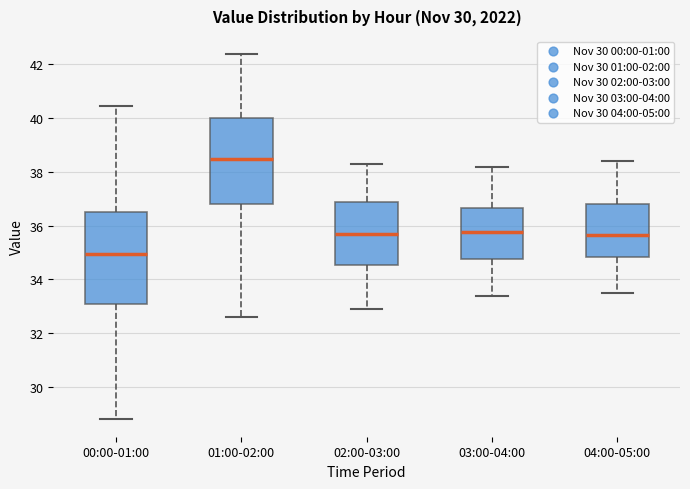

Where is the upper edge of the box for 02:00-03:00 on the y-axis? The values are not printed on the chart, so give them approximately, as read against the axis.

37.0